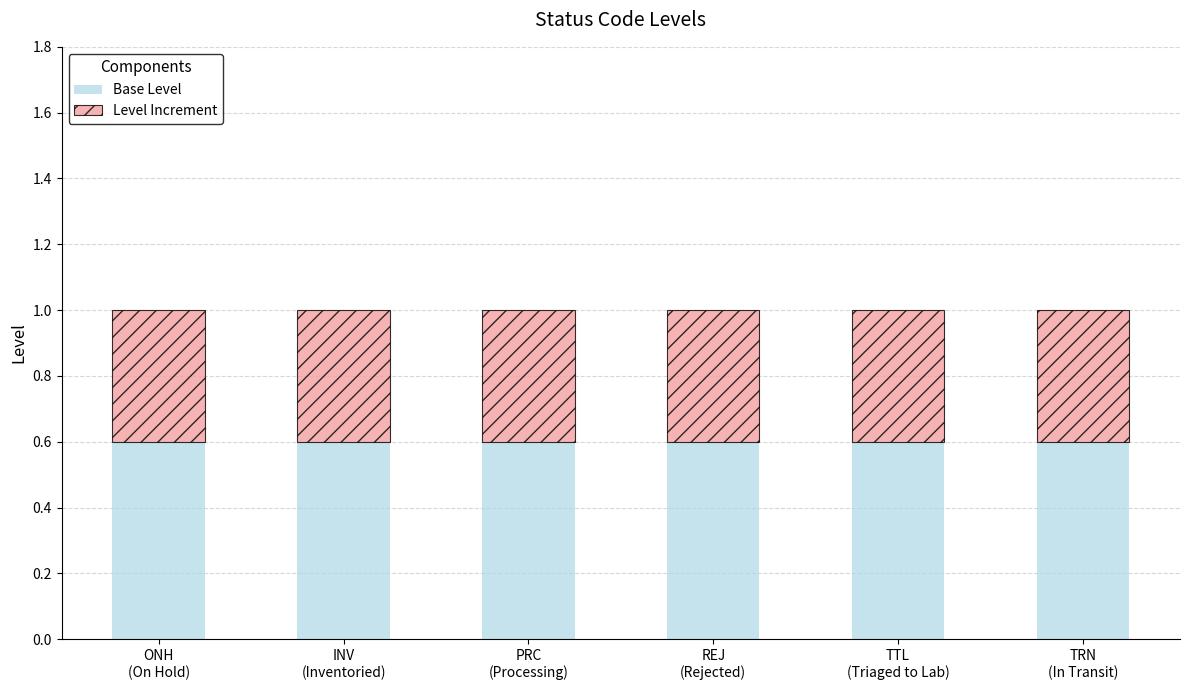

What is the minimum value for Base Level?

0.6